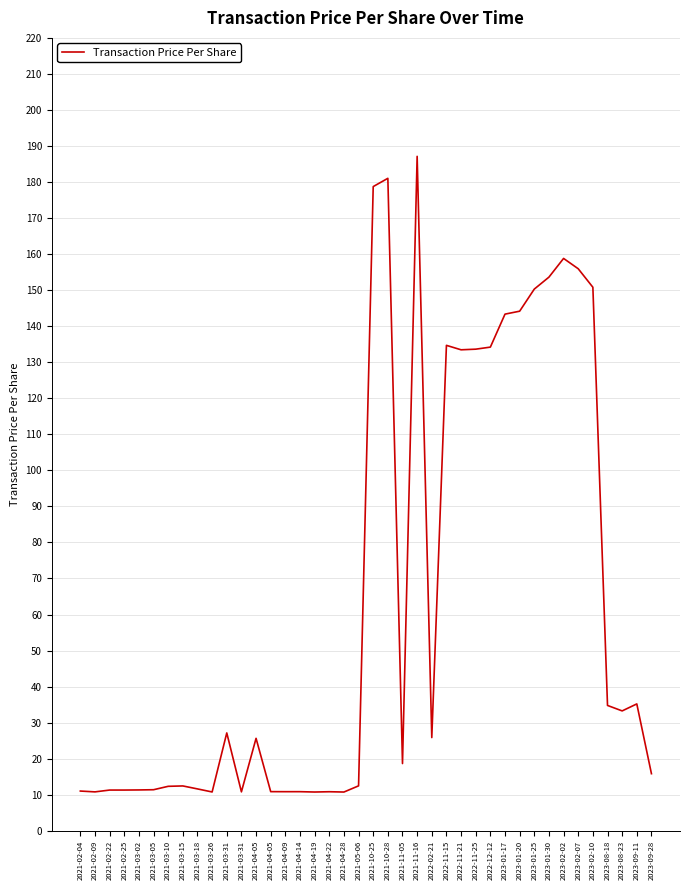

List the labels in order of value, smallest first.

2021-04-28, 2021-04-19, 2021-03-26, 2021-02-09, 2021-03-31, 2021-04-22, 2021-04-09, 2021-04-14, 2021-04-05, 2021-02-04, 2021-02-22, 2021-02-25, 2021-03-02, 2021-03-05, 2021-03-18, 2021-03-10, 2021-03-15, 2021-05-06, 2023-09-28, 2021-11-05, 2021-04-05, 2022-02-21, 2021-03-31, 2023-08-23, 2023-08-18, 2023-09-11, 2022-11-21, 2022-11-25, 2022-12-12, 2022-11-15, 2023-01-17, 2023-01-20, 2023-01-25, 2023-02-10, 2023-01-30, 2023-02-07, 2023-02-02, 2021-10-25, 2021-10-28, 2021-11-16